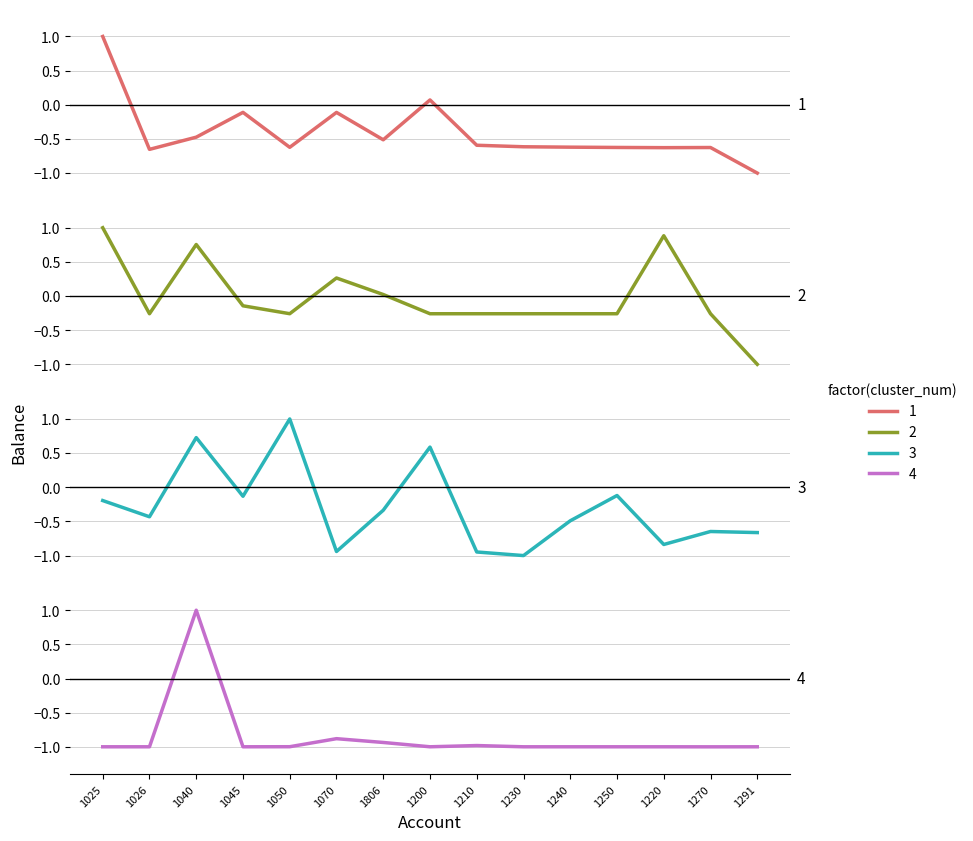

What is the maximum value for 3?

1.0